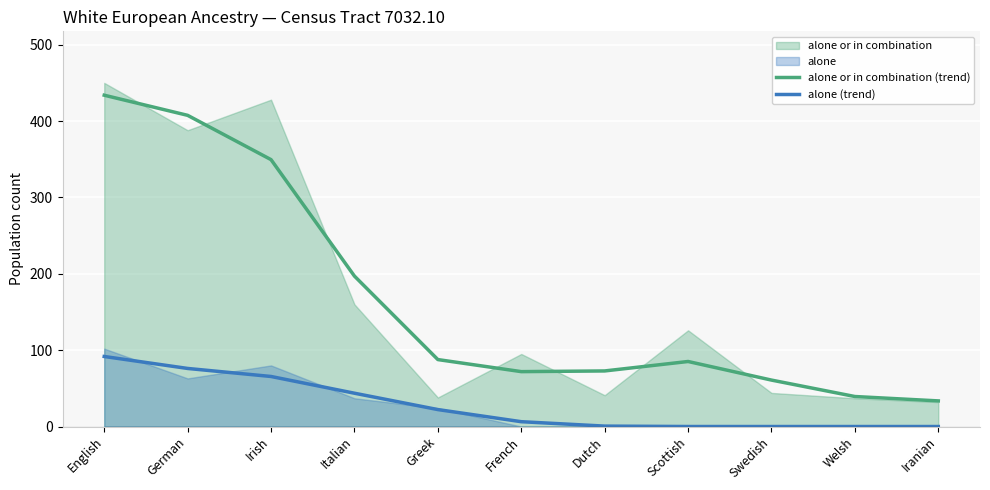

True or false: alone (trend) has a value of 65.5 at Irish.

True